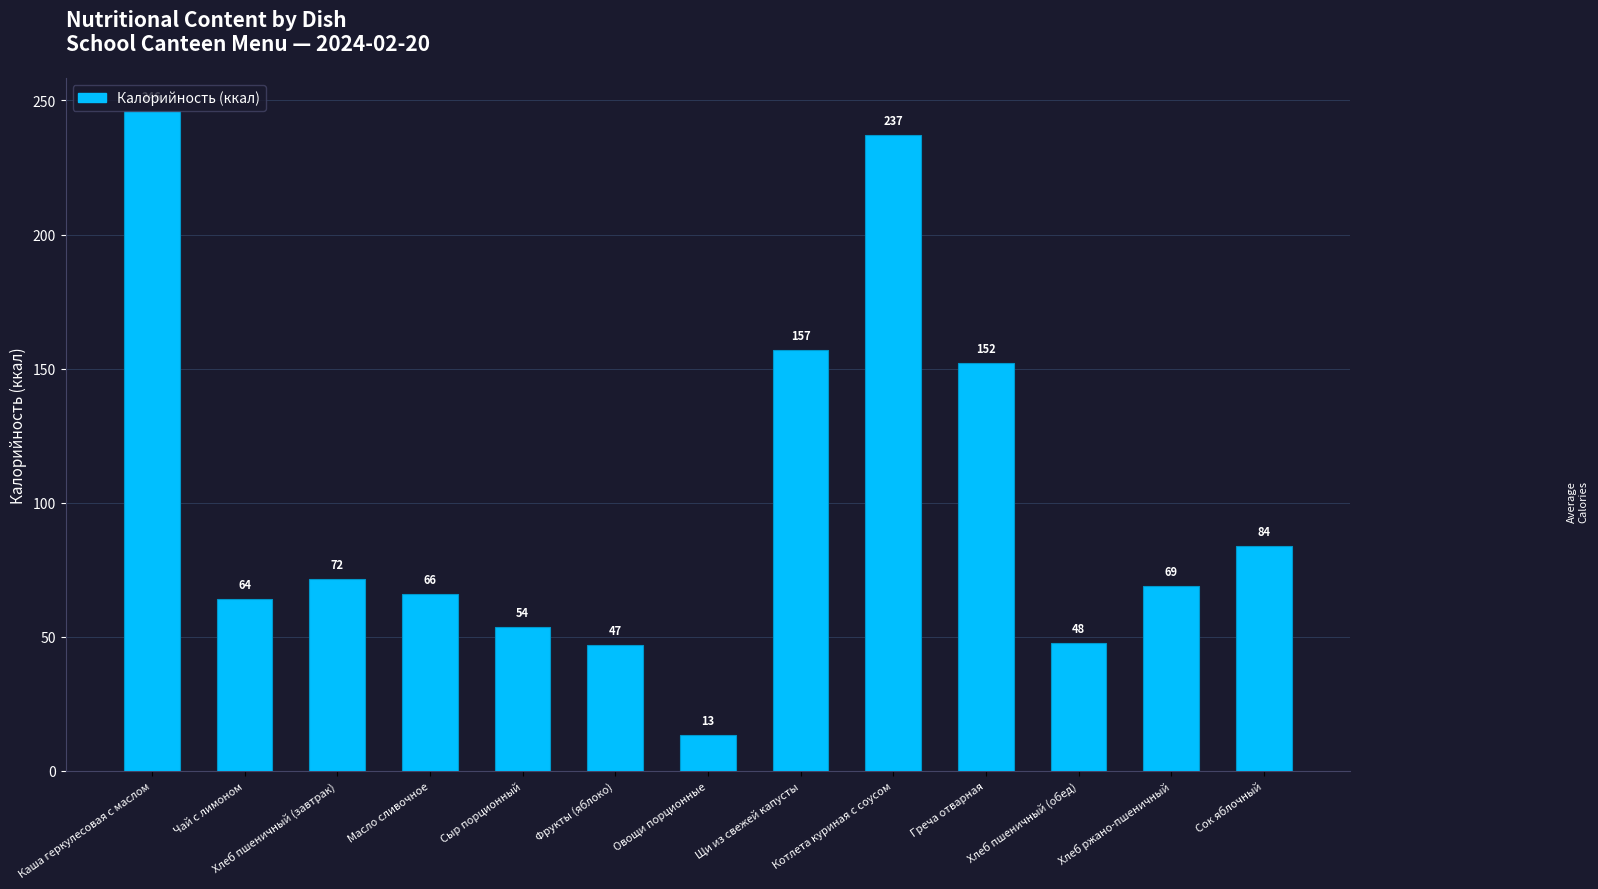

What is the maximum value shown in the chart?

246.0